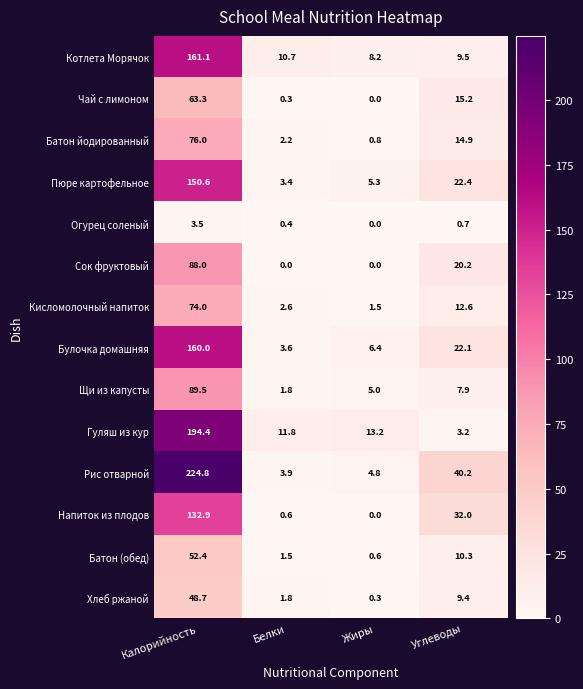

At Углеводы, list the series in order from largest to smallest.

Рис отварной, Напиток из плодов, Пюре картофельное, Булочка домашняя, Сок фруктовый, Чай с лимоном, Батон йодированный, Кисломолочный напиток, Батон (обед), Котлета Морячок, Хлеб ржаной, Щи из капусты, Гуляш из кур, Огурец соленый